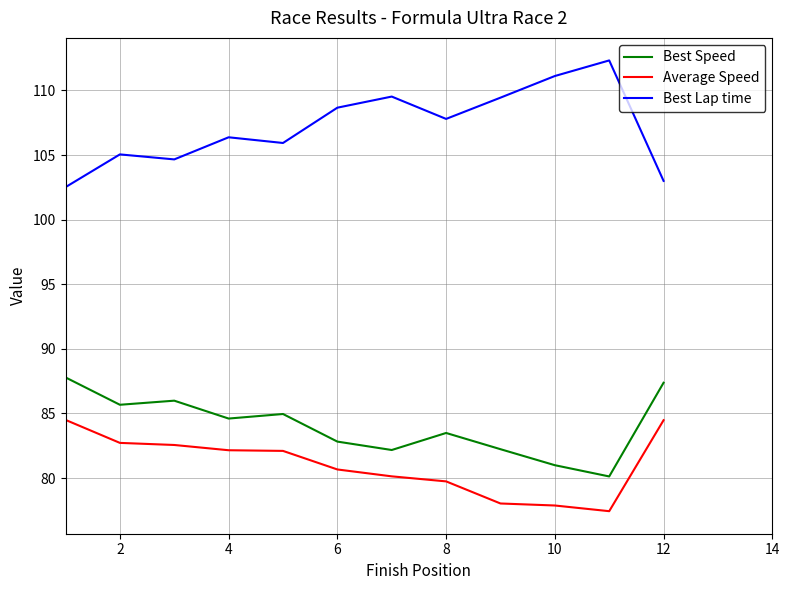

Which series has the largest total across all categories?

Best Lap time